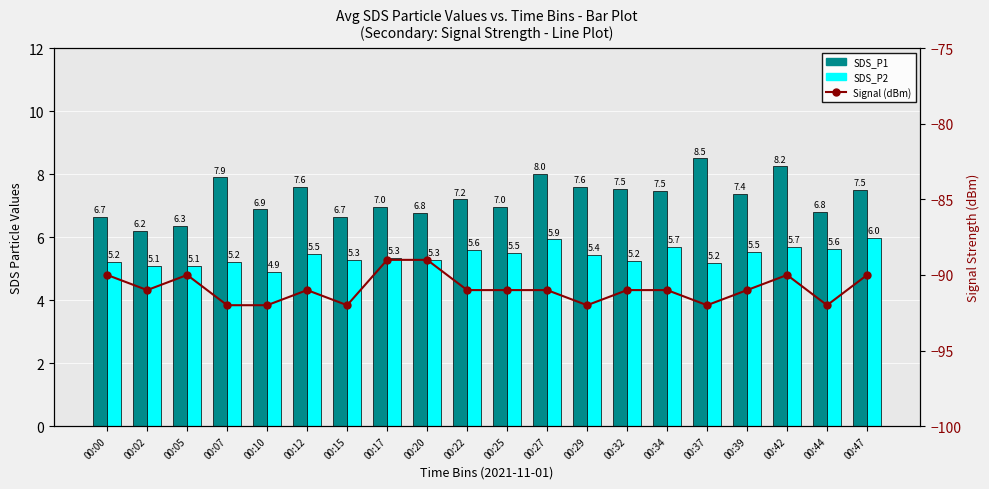

Rank the categories by Signal (dBm) value from highest to lowest.

00:17, 00:20, 00:00, 00:05, 00:42, 00:47, 00:02, 00:12, 00:22, 00:25, 00:27, 00:32, 00:34, 00:39, 00:07, 00:10, 00:15, 00:29, 00:37, 00:44